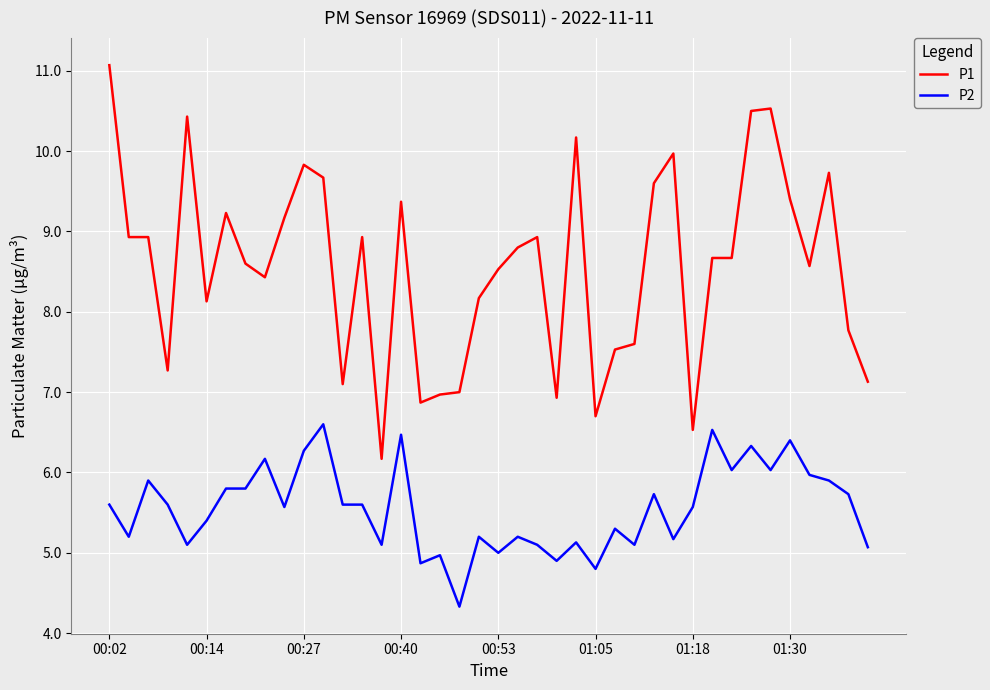

Which series has the widest spread of values?

P1